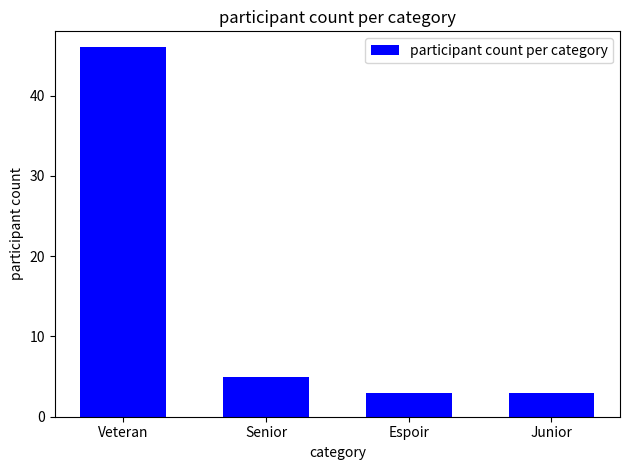

What is the value of the 2nd bar from the left?

5